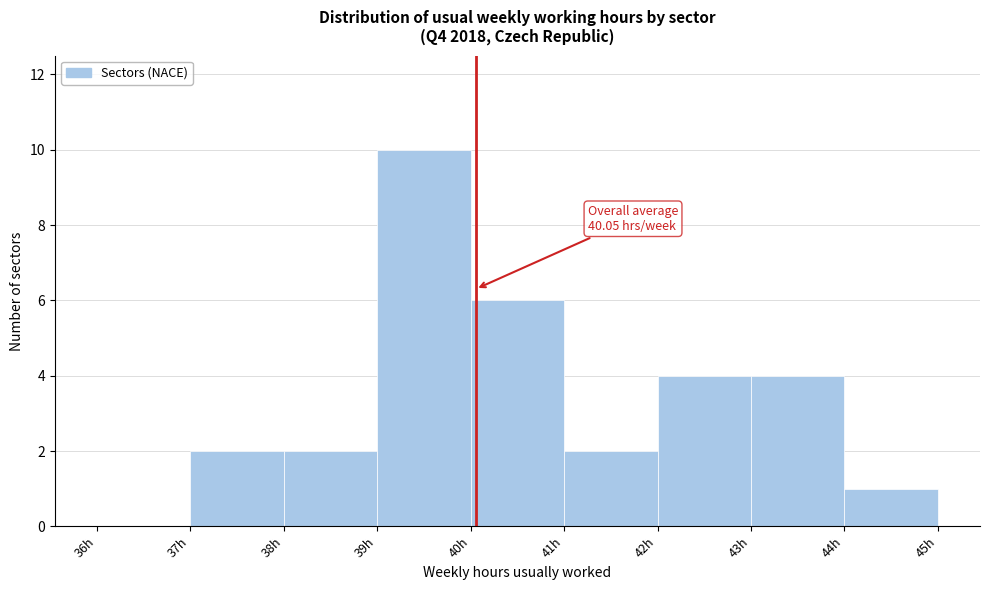

Over which range of the x-axis is the bar tallest?

39 to 40